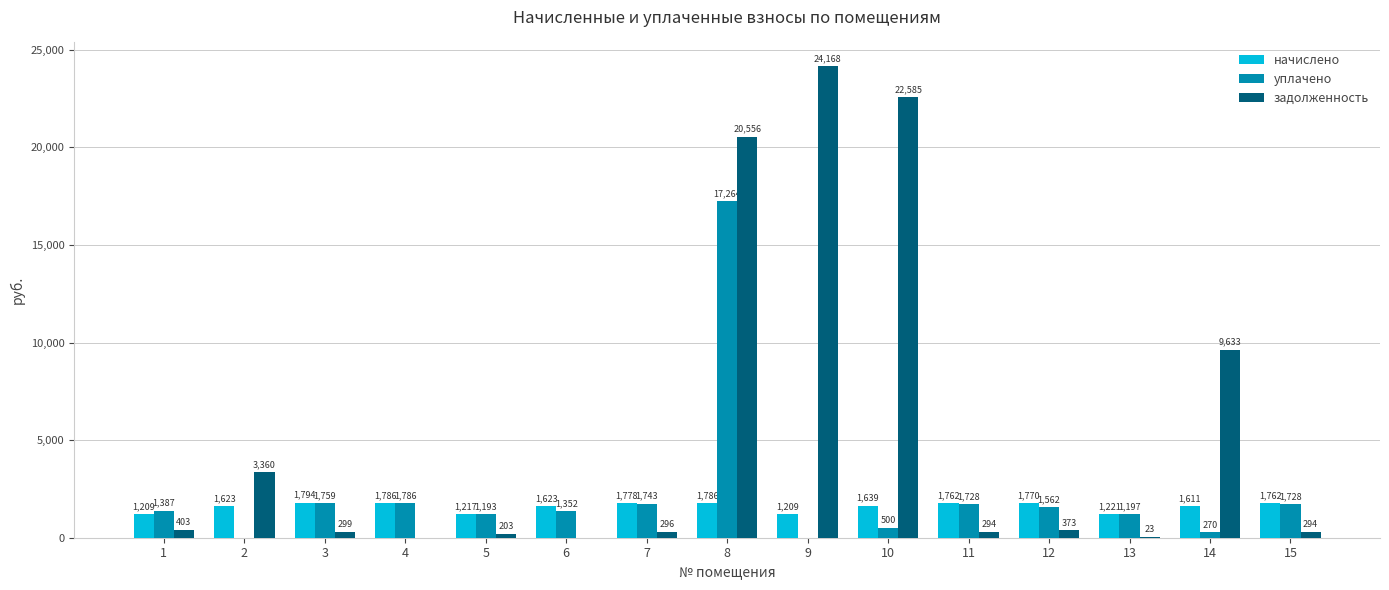

What is the sum of the начислено values at 6 and 14?

3234.1